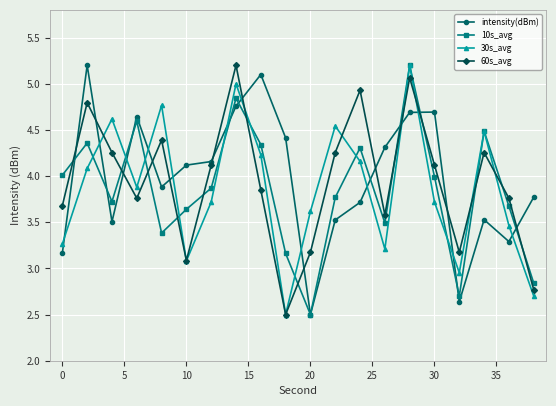

How many interior local peaks does the 30s_avg series have?

6